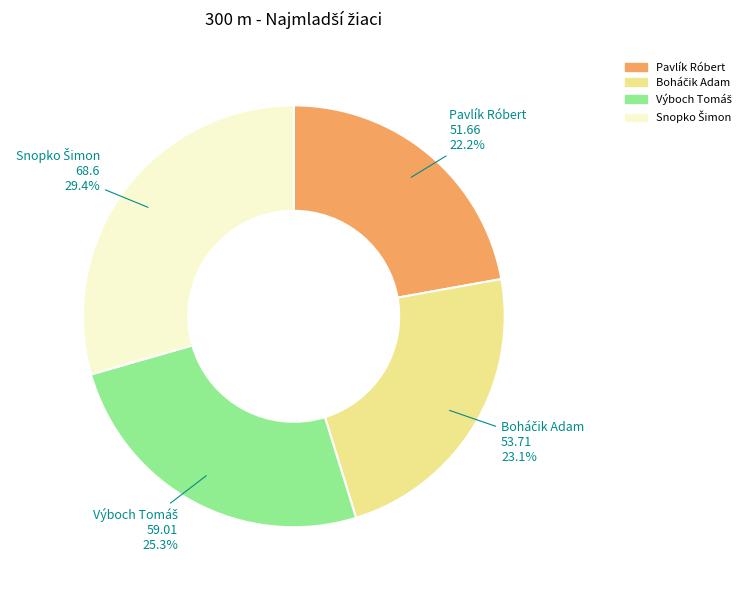

What is the smallest slice in the pie chart?

Pavlík Róbert